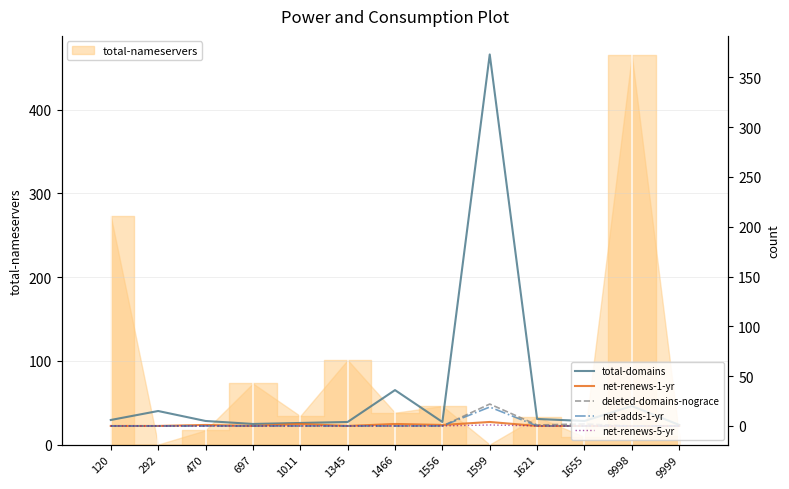

Which series has the widest spread of values?

total-domains